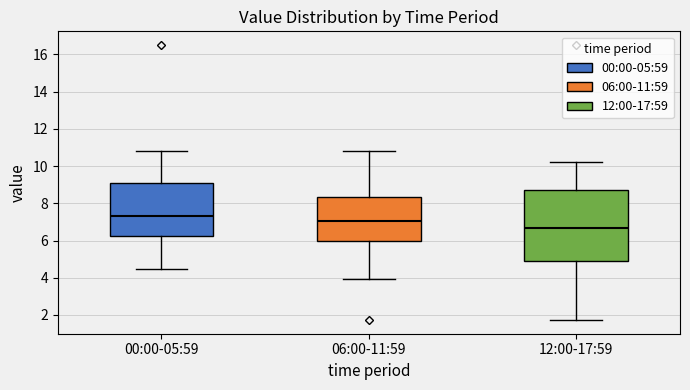

Which box is the tallest, from its lower edge to its upper edge?

12:00-17:59